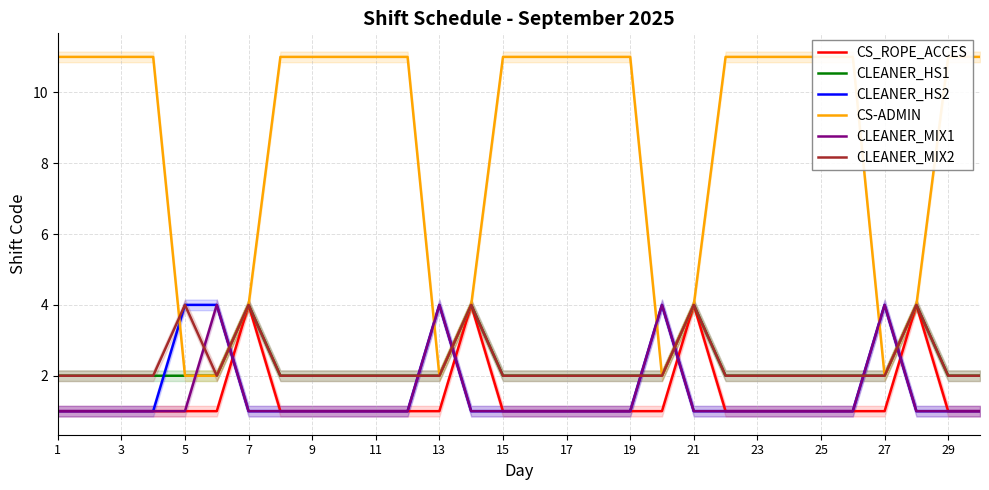

List the series in order of their peak value, lowest first.

CS_ROPE_ACCES, CLEANER_HS1, CLEANER_HS2, CLEANER_MIX1, CLEANER_MIX2, CS-ADMIN